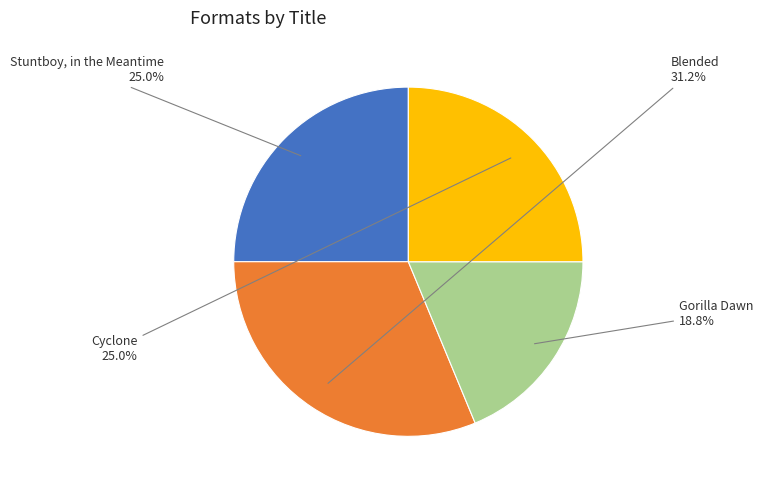

Which has a higher value, Gorilla Dawn or Stuntboy, in the Meantime?

Stuntboy, in the Meantime